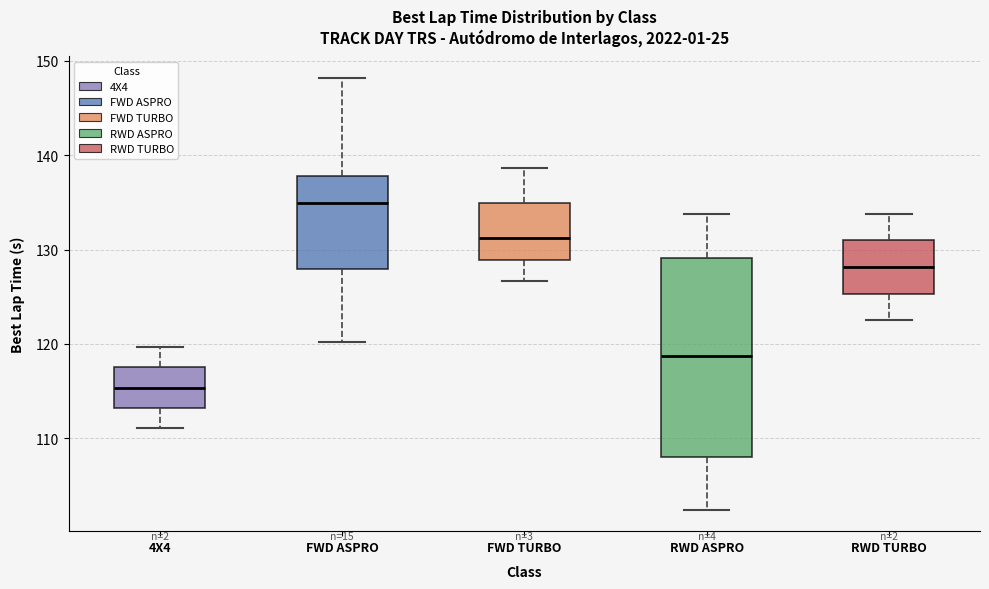

Reading left to right, transcribe this box plot: for each box, give where its median line is, the range the box spans, and where its two whiskers end, as read against the y-axis. The values are not printed on the chart, so give them approximately, as read against the axis.

4X4: median 115, box 113 to 117, whiskers 111 to 120
FWD ASPRO: median 135, box 128 to 138, whiskers 120 to 148
FWD TURBO: median 131, box 129 to 135, whiskers 127 to 139
RWD ASPRO: median 119, box 108 to 129, whiskers 102 to 134
RWD TURBO: median 128, box 125 to 131, whiskers 122 to 134